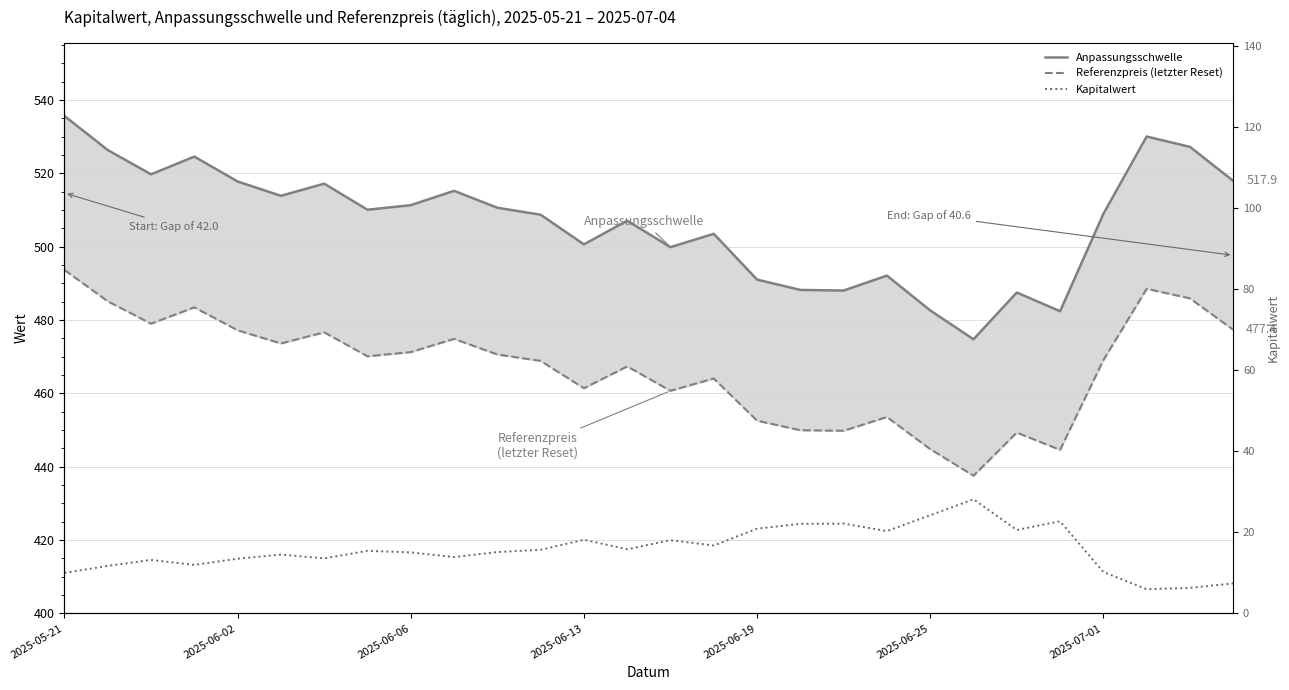

How many interior local valleys does the Referenzpreis (letzter Reset) series have?

8